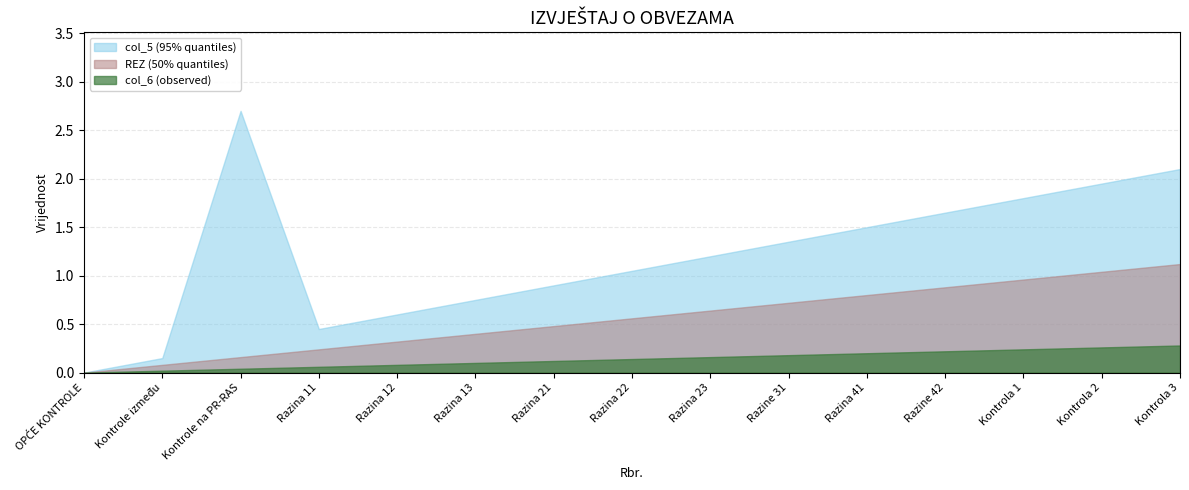

What are all the series names shown in the legend?

col_5 (95% quantiles), REZ (50% quantiles), col_6 (observed)